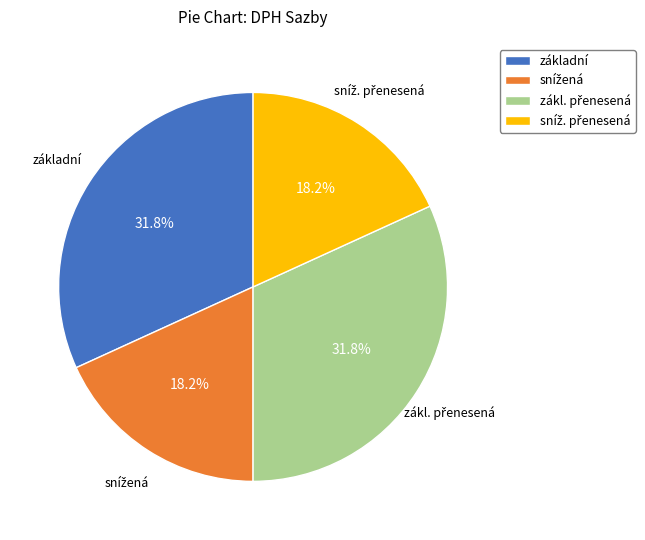

What portion of the pie excludes základní?

68.2%